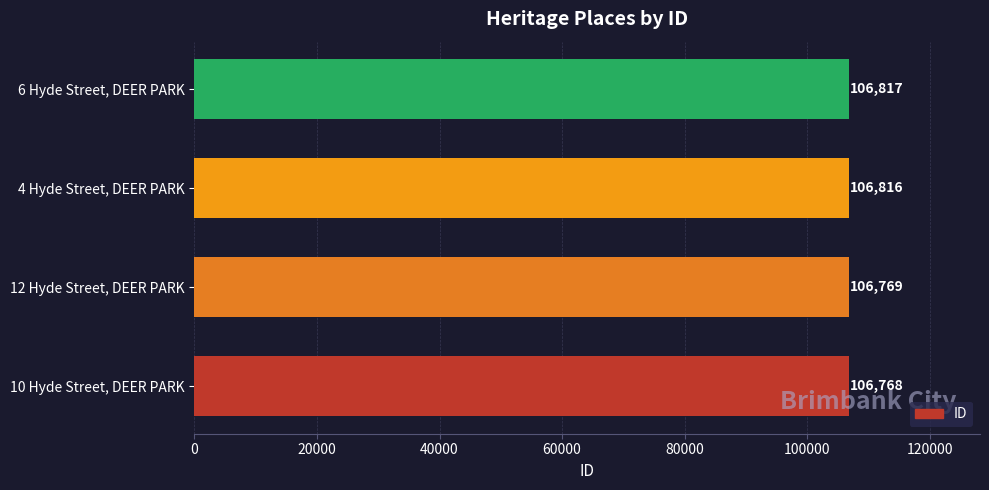

How many data points are less than 106816?

2